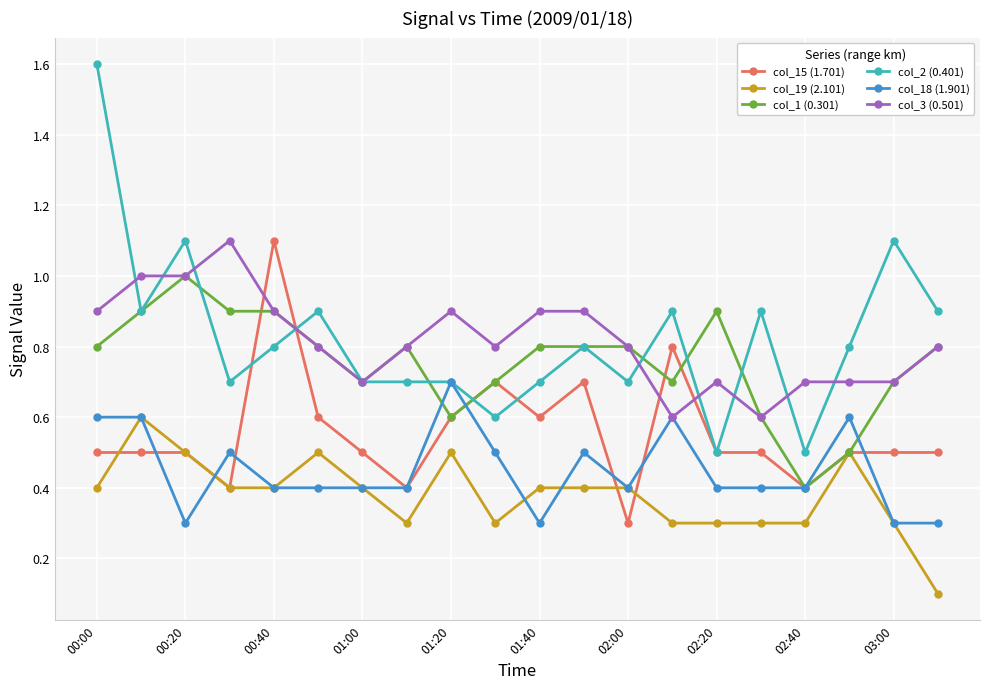

What is the value of the col_1 (0.301) point at the 9th from the left?

0.6